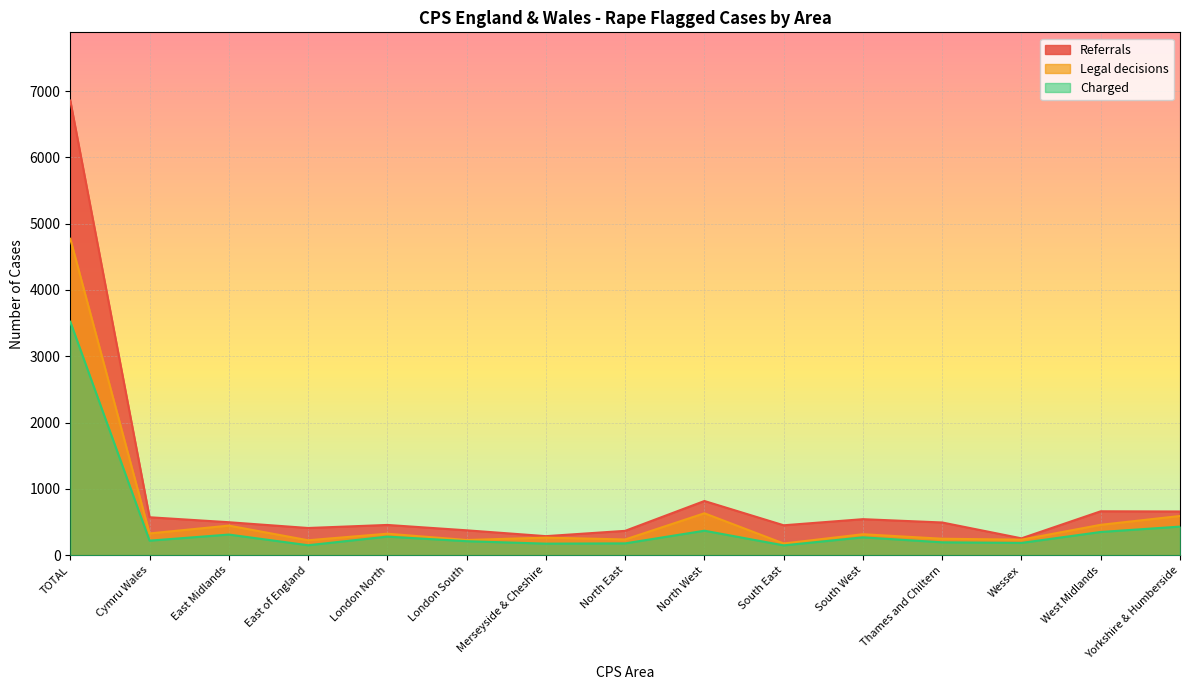

How many data points in Charged are less than 219?

7